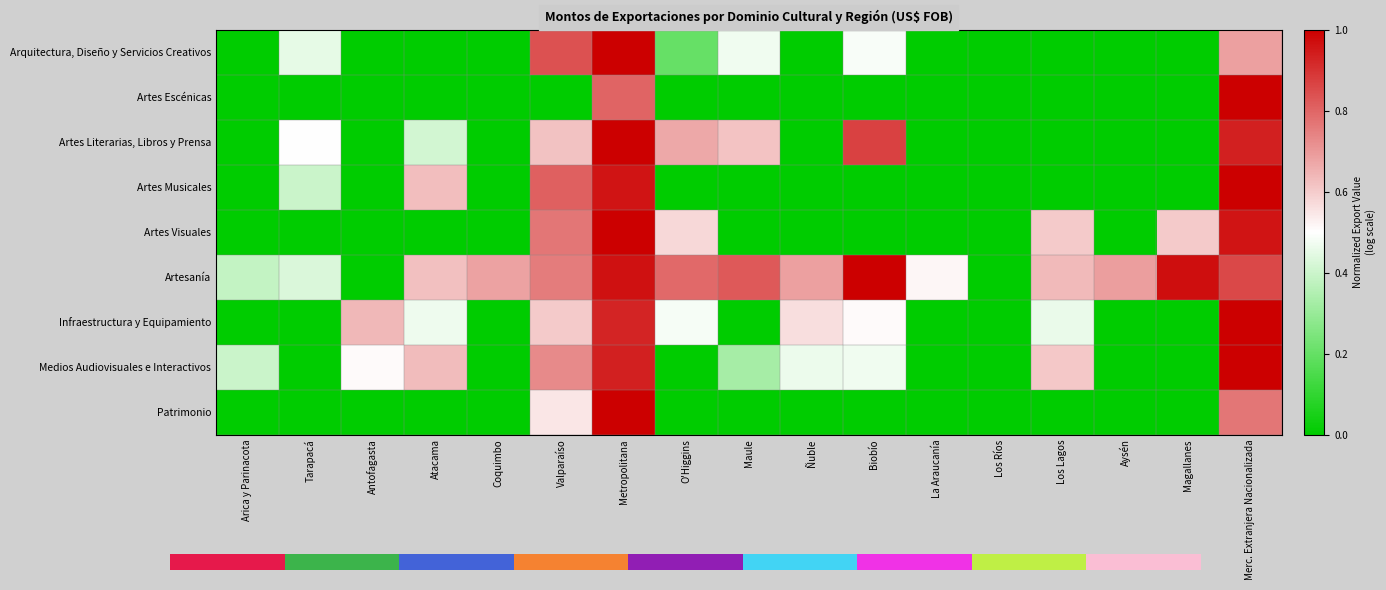

How many values in the Artes Literarias, Libros y Prensa series exceed 0?

8